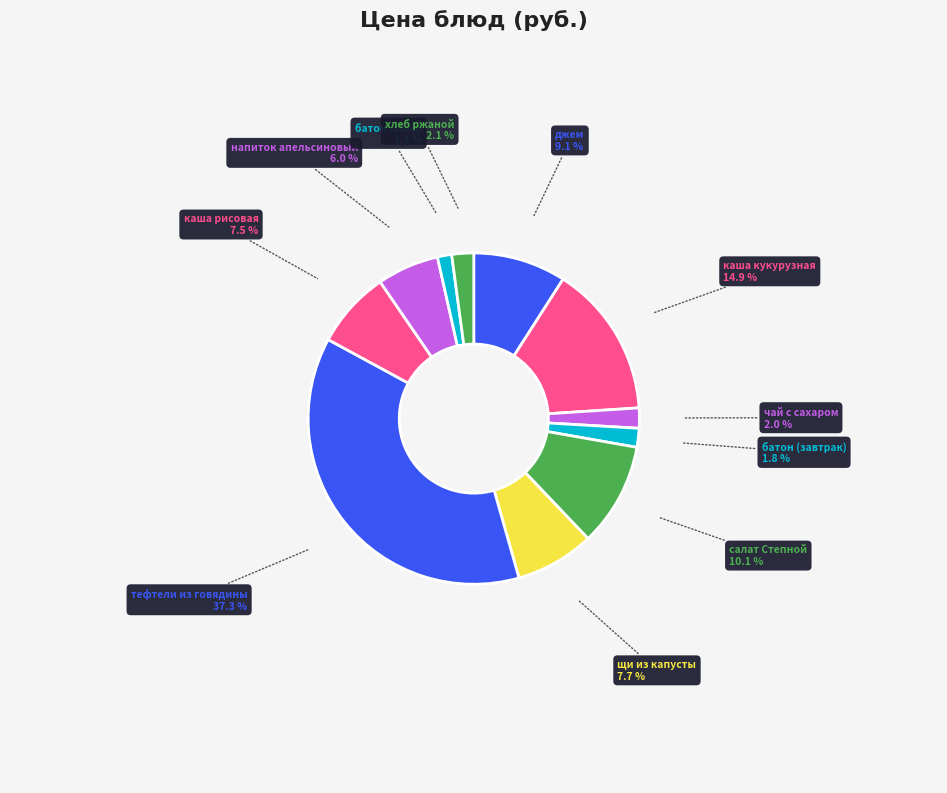

Is the sum of тефтели из говядины and салат Степной greater than half?

No